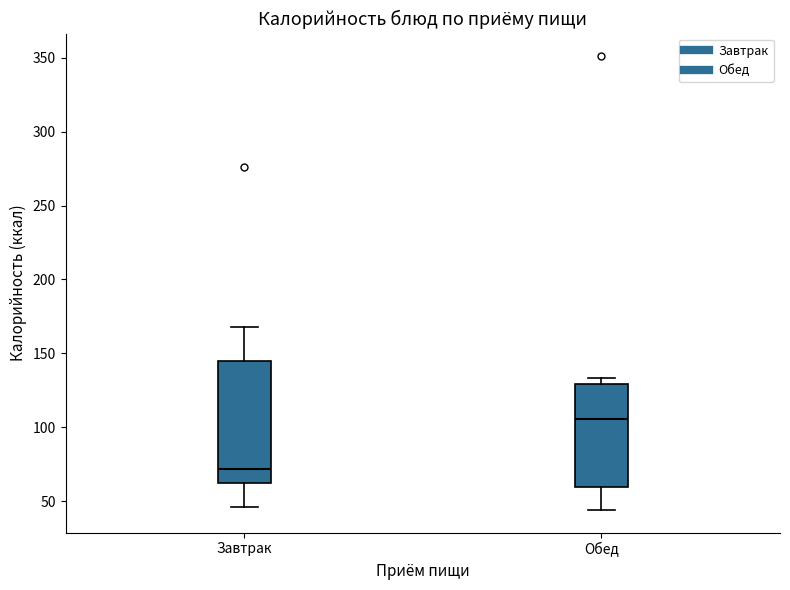

Reading left to right, read every box against the y-axis: the position of its median line, the range the box covers, and the ends of its whiskers. The values are not printed on the chart, so give them approximately, as read against the axis.

Завтрак: median 70, box 60 to 145, whiskers 45 to 170
Обед: median 105, box 60 to 130, whiskers 45 to 135